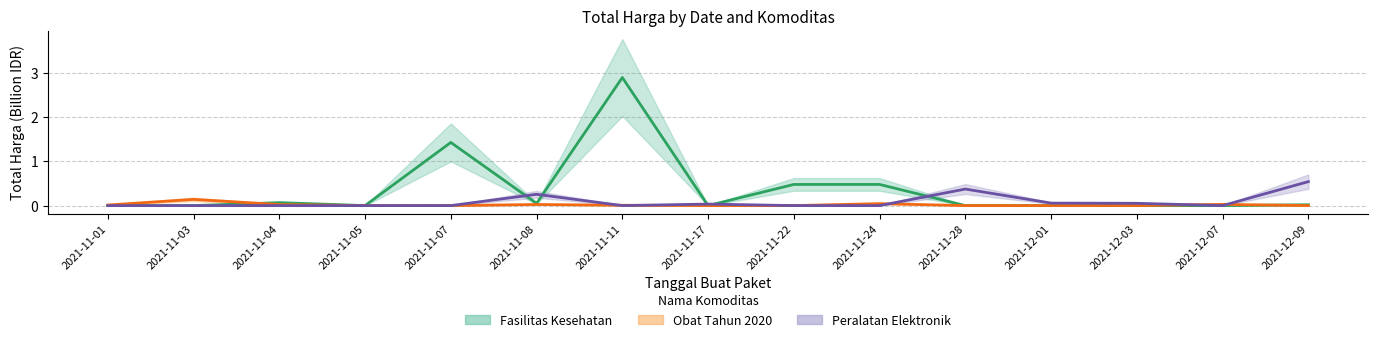

Which series has the widest spread of values?

Fasilitas Kesehatan